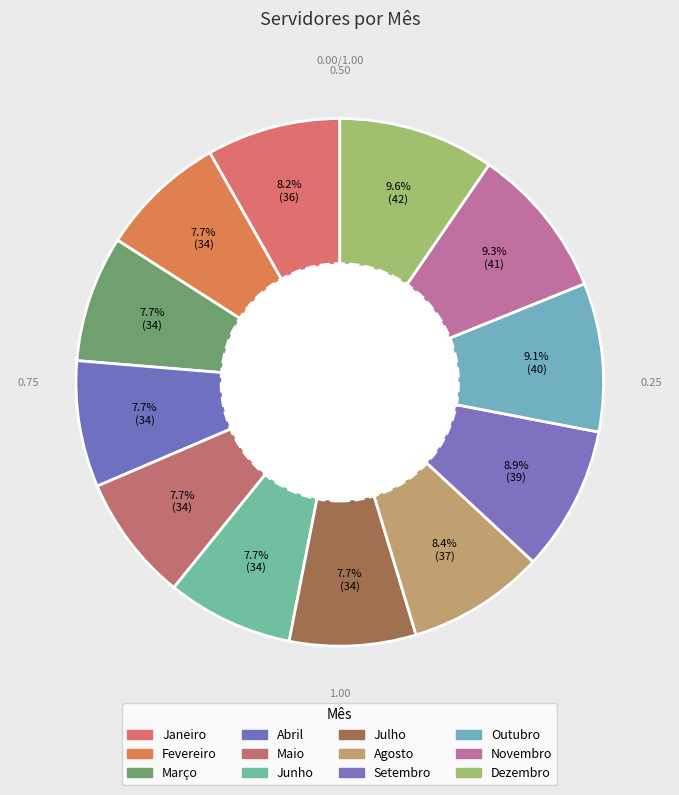

How many slices are in this pie chart?

12